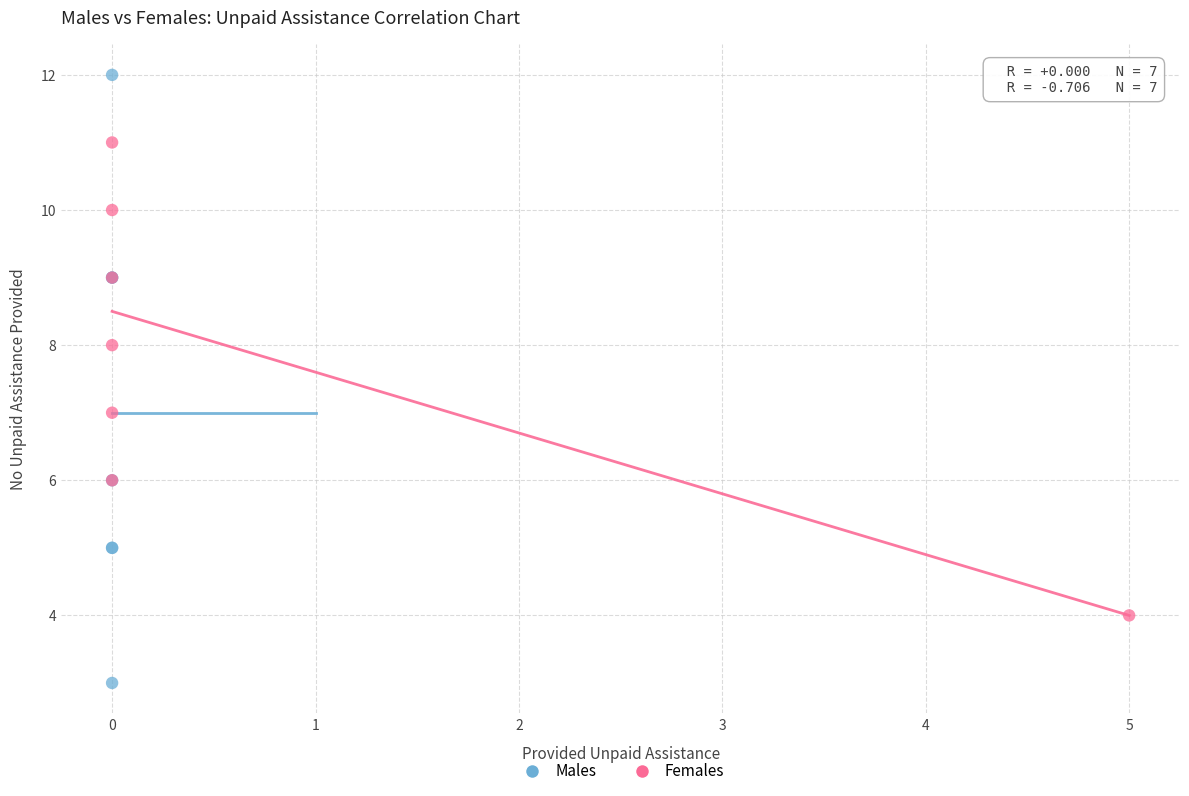

What are all the series names shown in the legend?

Males, Females